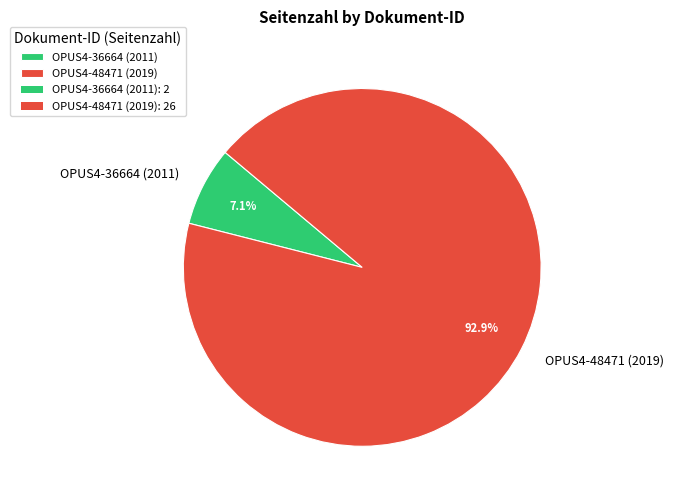

Which category has the biggest portion of the pie?

OPUS4-48471 (2019)